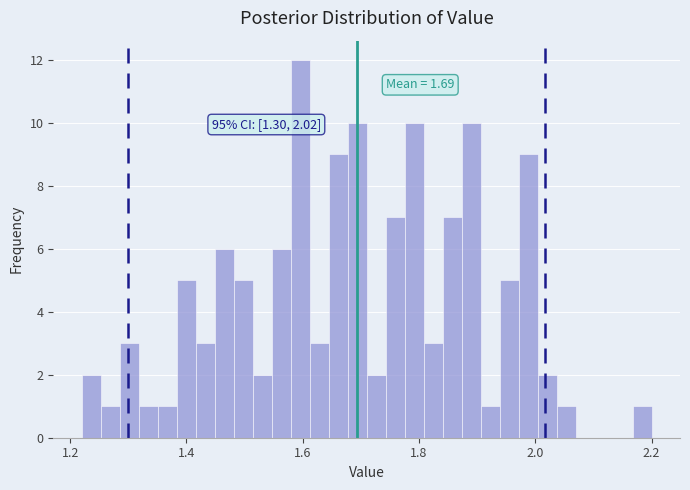

Read against the x-axis, roughly where is the centre of the tallest bar?

1.60